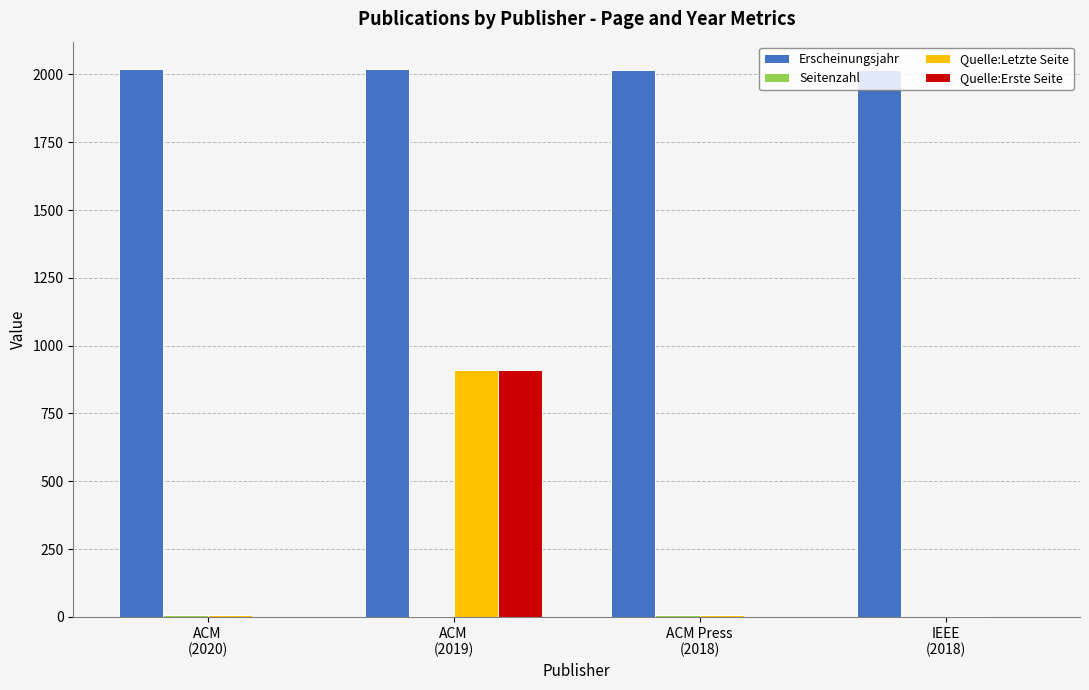

Which series has the largest total across all categories?

Erscheinungsjahr